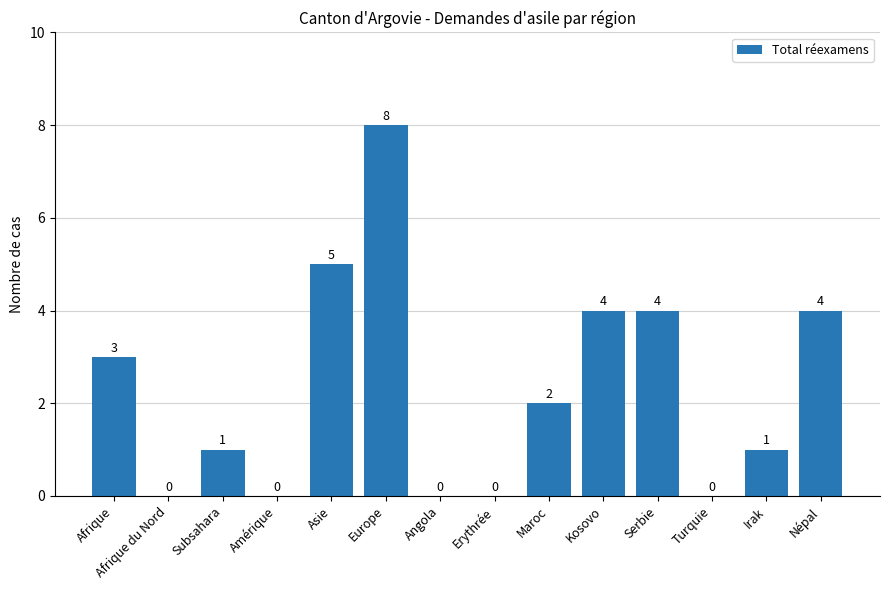

Does the chart contain stacked bars?

No